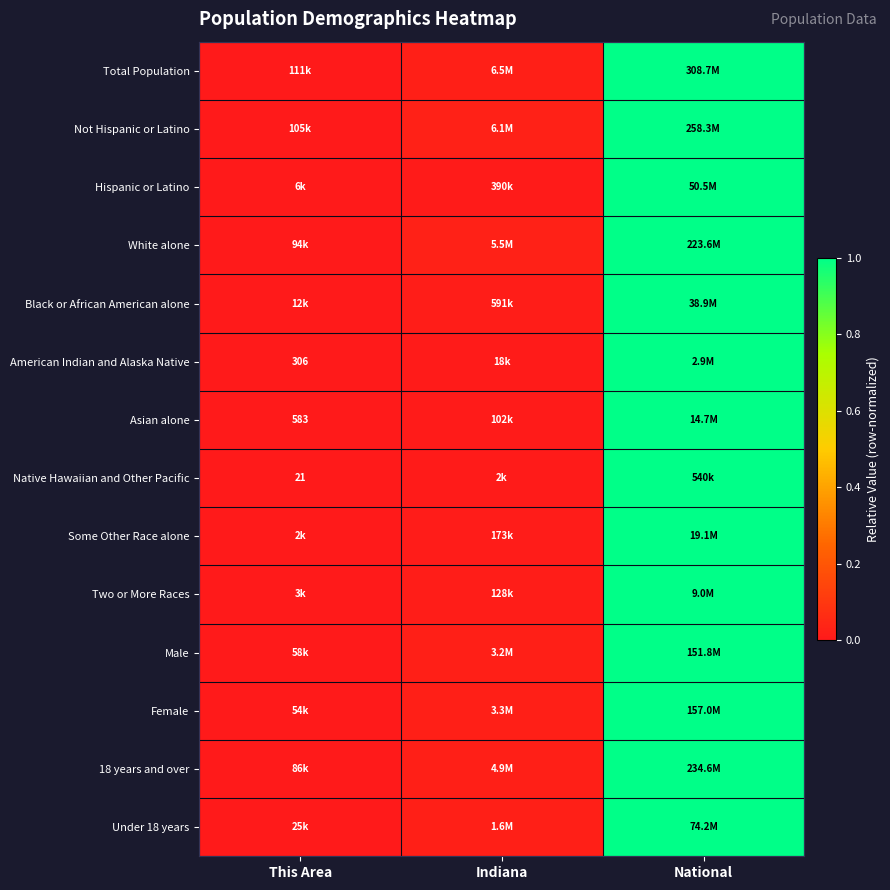

How many categories are shown in the chart?

3